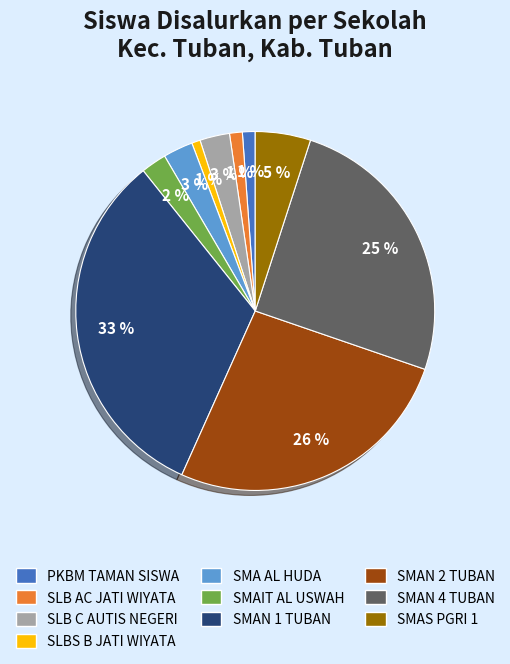

To the nearest percent, what is the average slice percentage?

10%